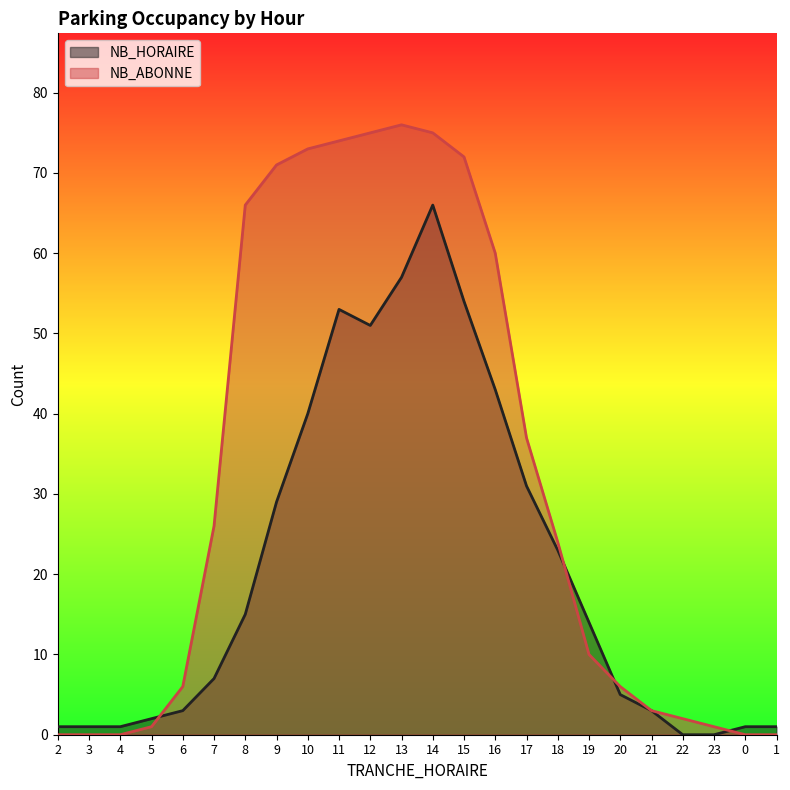

At which category does NB_HORAIRE reach its first local peak?

11